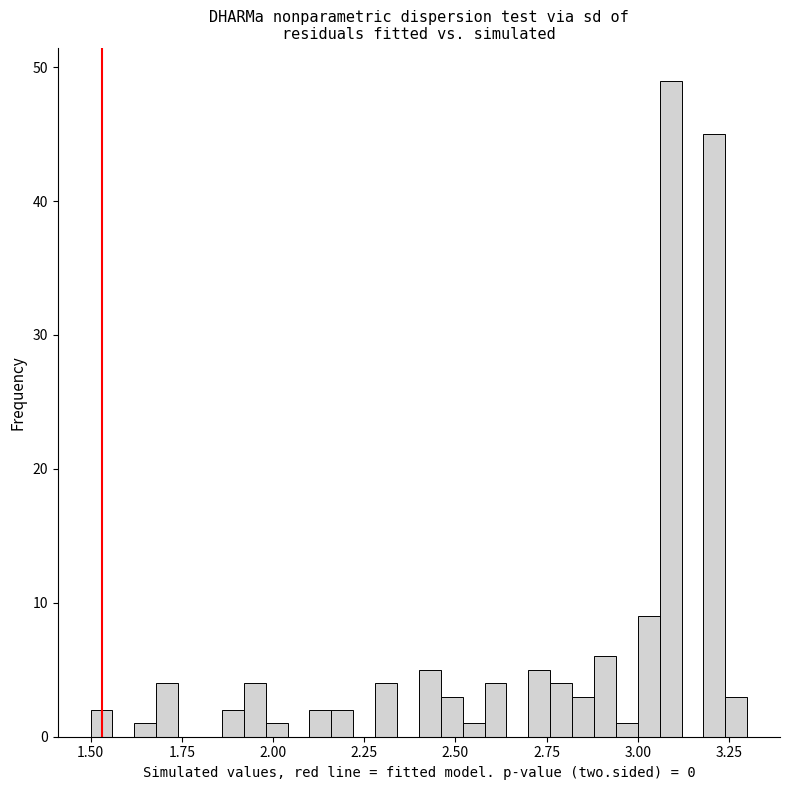

Around what value on the x-axis is the tallest bar? Give the approximate position of its centre, as read against the axis.

3.10